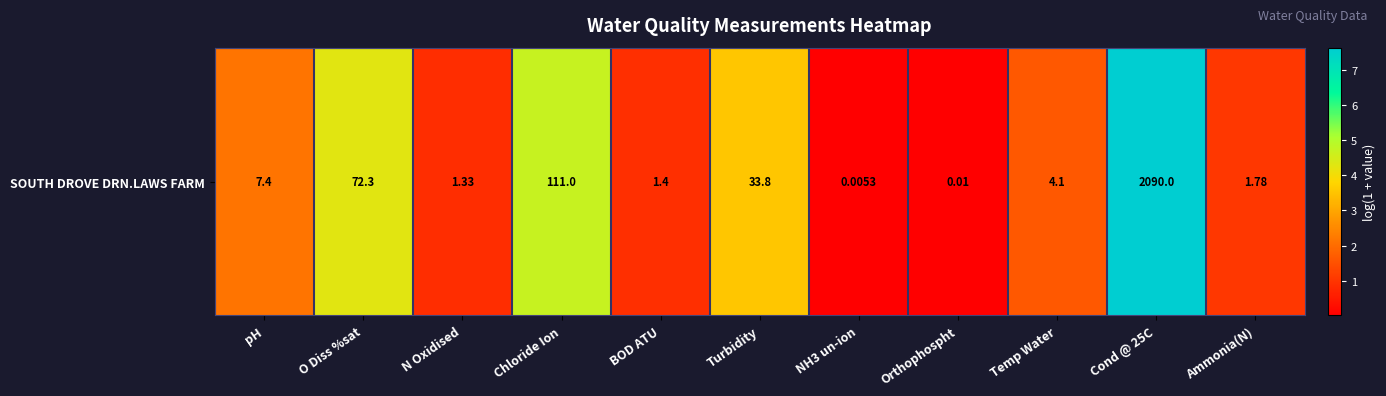

Rank the categories by value from lowest to highest.

NH3 un-ion, Orthophospht, N Oxidised, BOD ATU, Ammonia(N), Temp Water, pH, Turbidity, O Diss %sat, Chloride Ion, Cond @ 25C